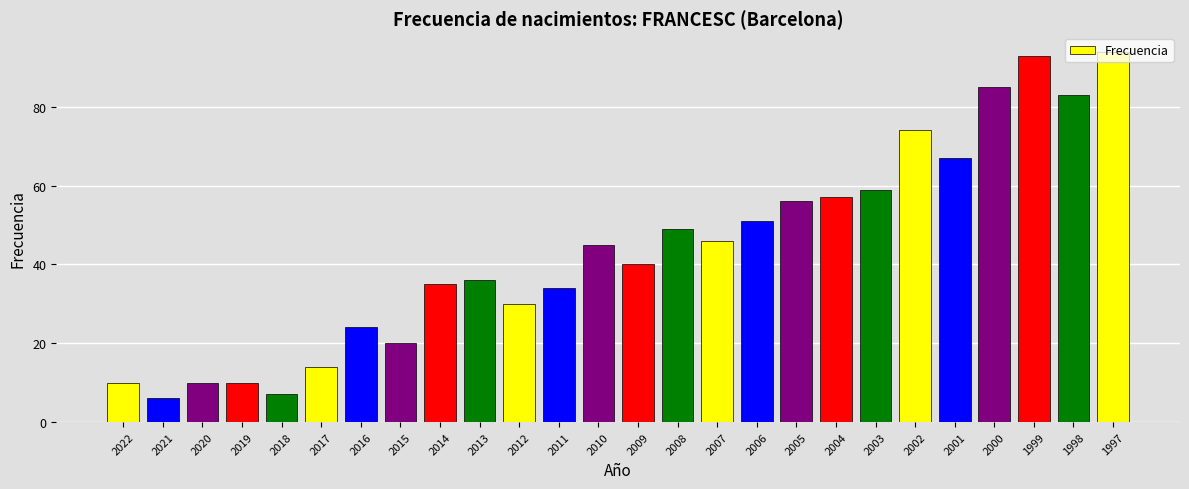

Reading left to right, list all the values displayed in this chart.

10	6	10	10	7	14	24	20	35	36	30	34	45	40	49	46	51	56	57	59	74	67	85	93	83	94